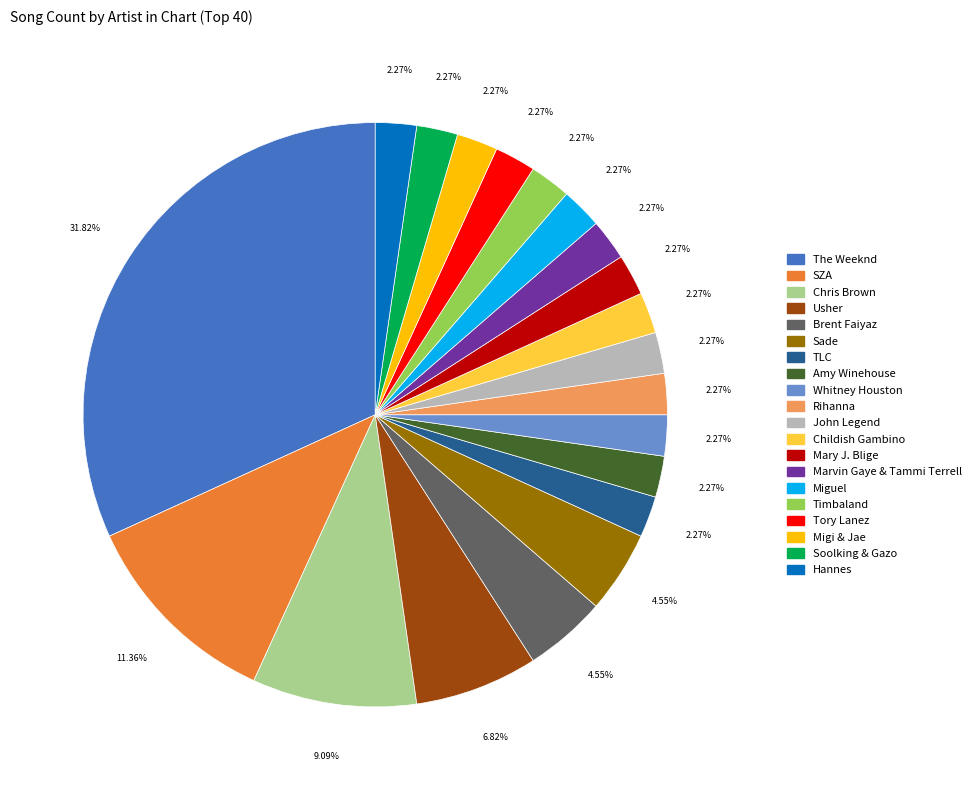

How much of the chart is everything except SZA?

88.6%